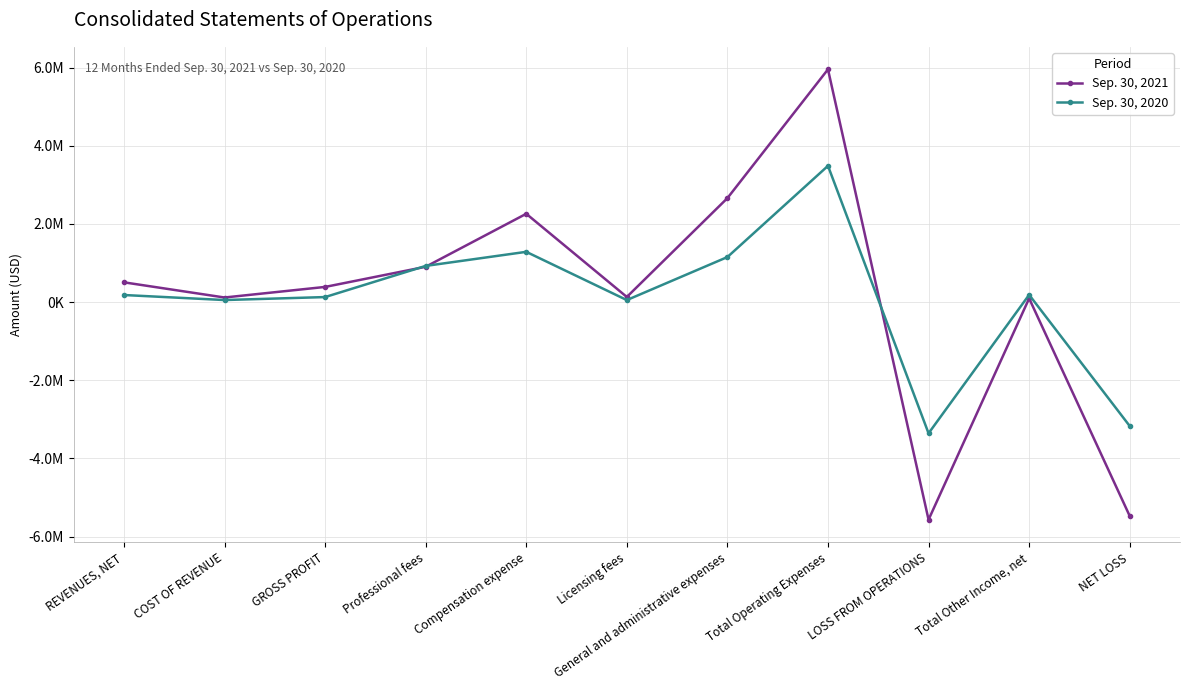

What is the value of the Sep. 30, 2020 point at the 5th from the left?

1285858